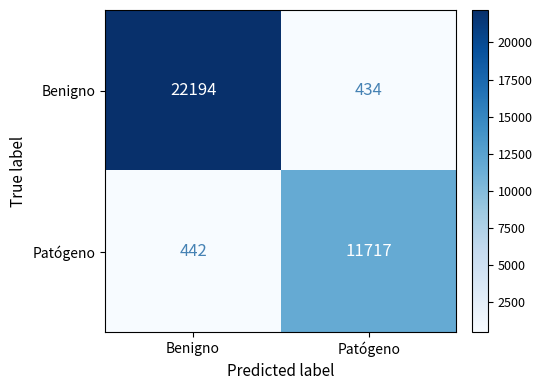

The Patógeno series shows 106 at Benigno. True or false?

False